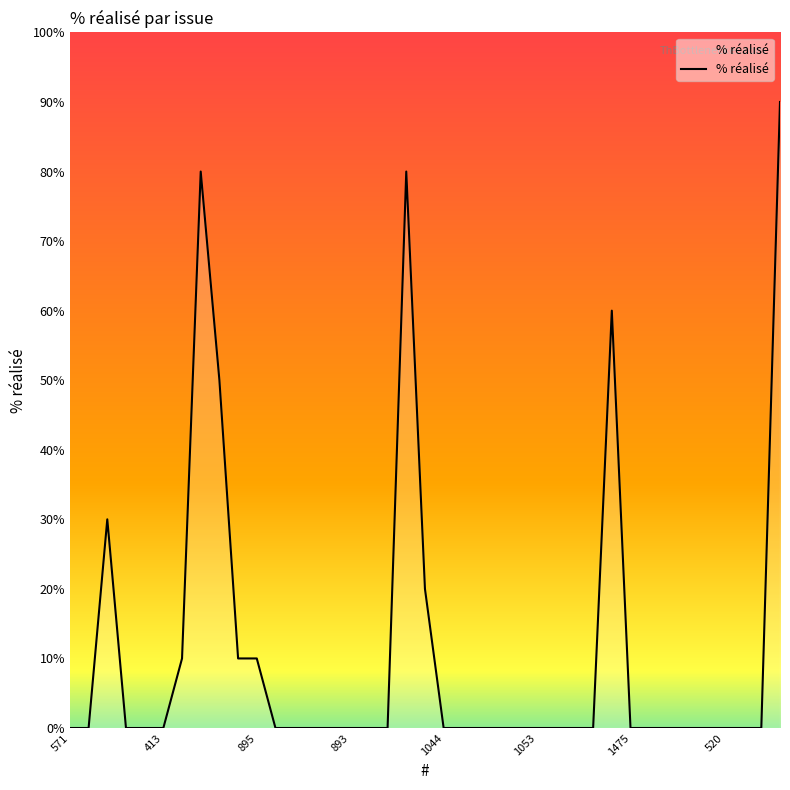

Is this an area chart (filled region under the line)?

Yes